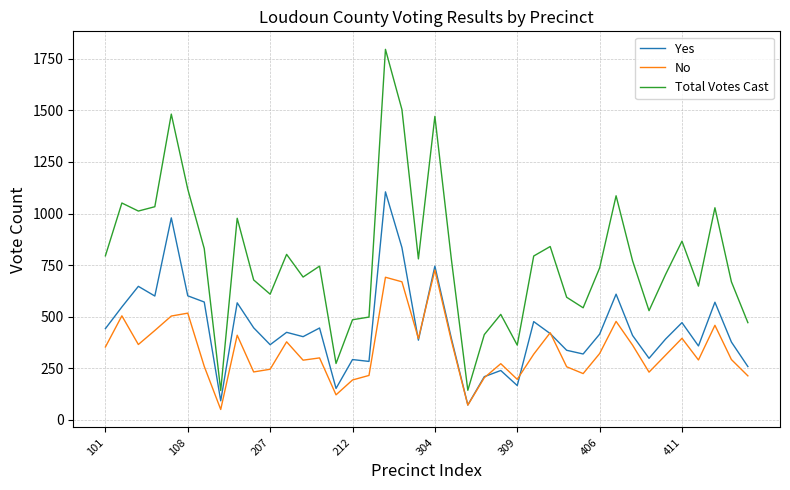

What is the difference between the second highest and minimum values in the No series?

641